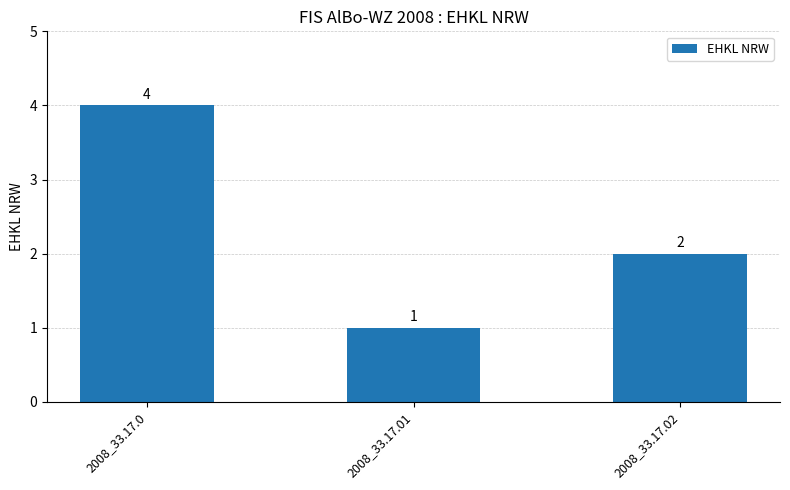

What is the difference between the maximum and second lowest values?

2